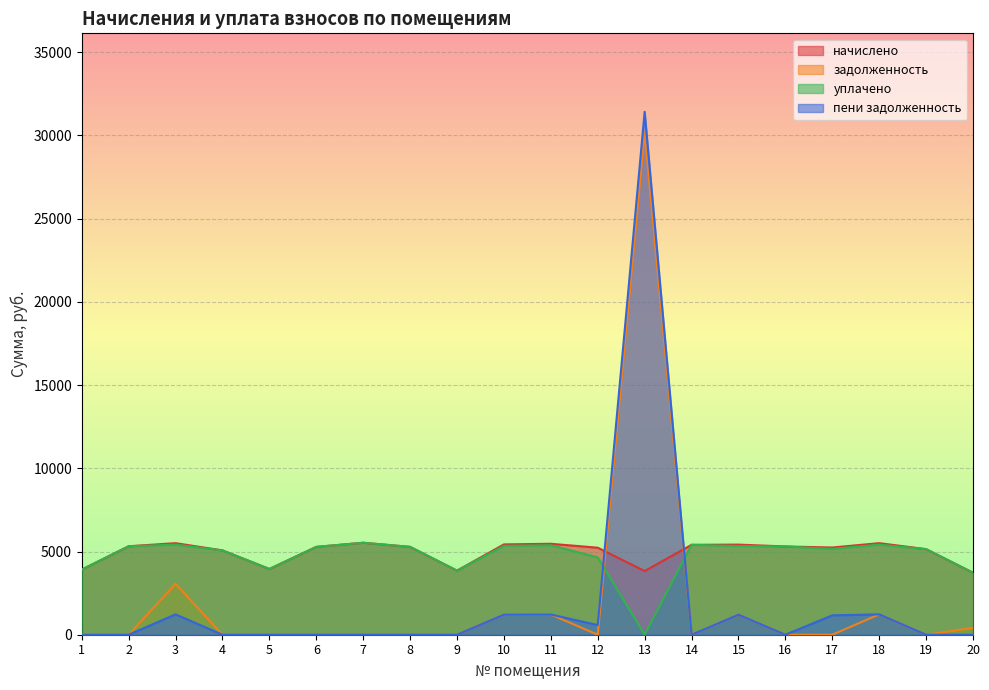

What is the difference between the maximum and minimum values in the начислено series?

1800.9